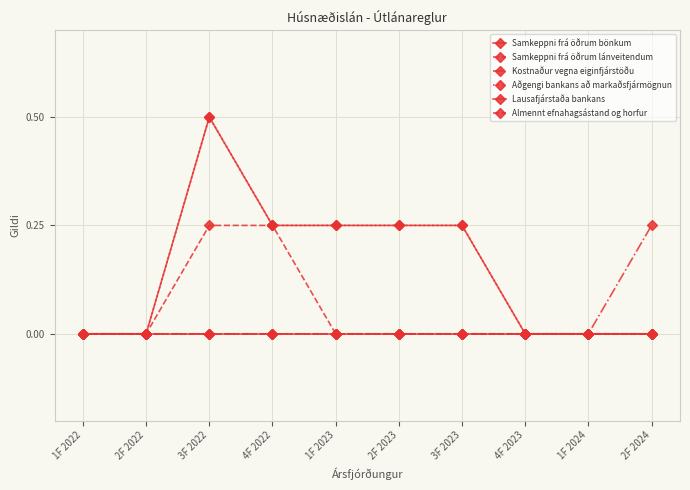

Is this an area chart (filled region under the line)?

No